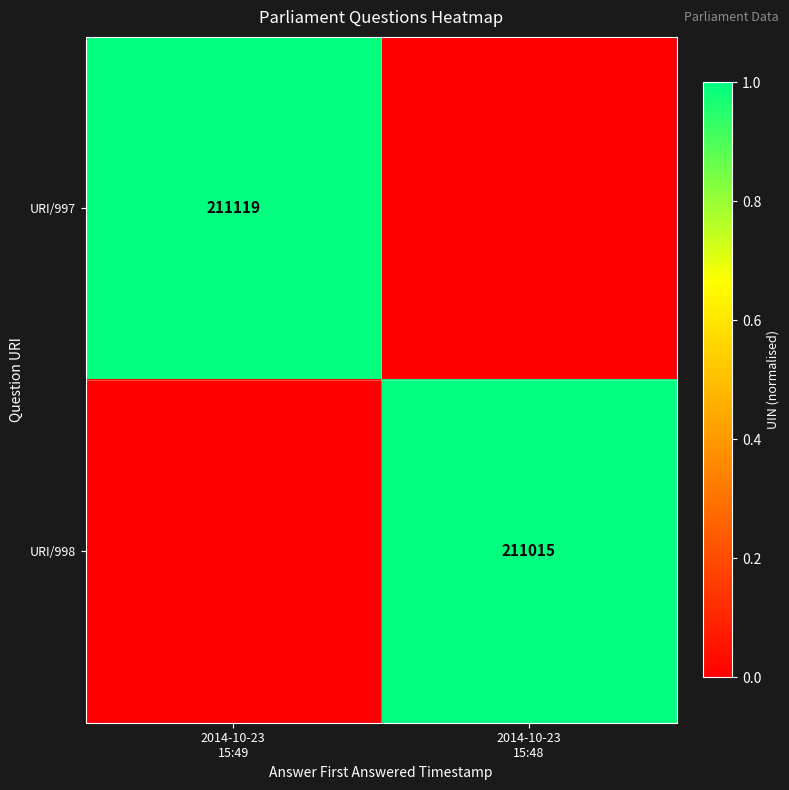

Is it true that URI/998 equals 0.4 at 2014-10-23 15:49?

False